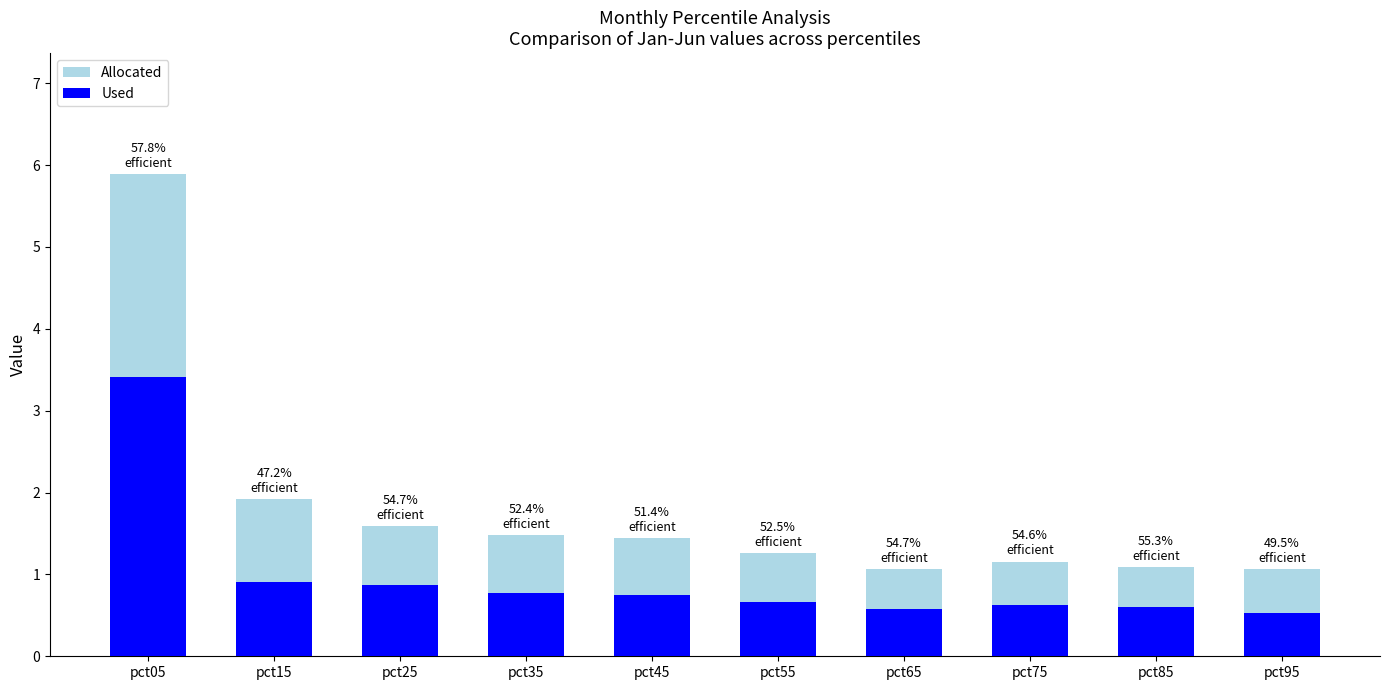

What is the average value of the Used series?

1.0